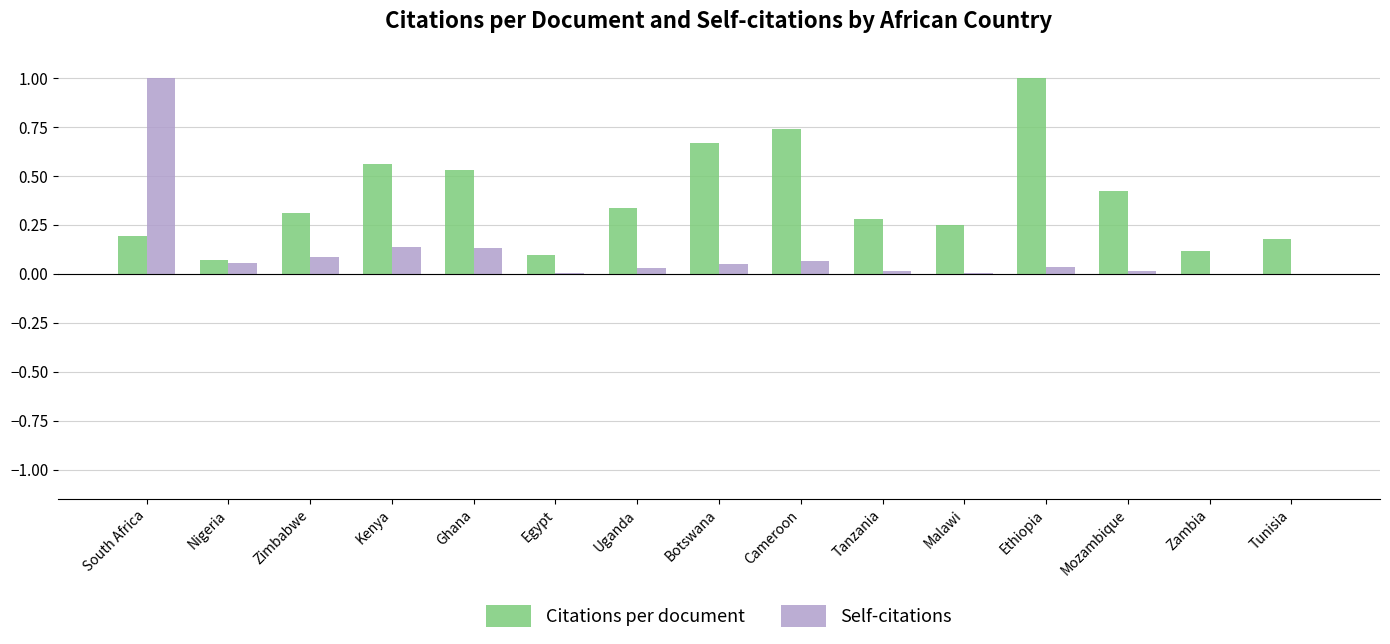

At which category is the sum across all series the highest?

South Africa